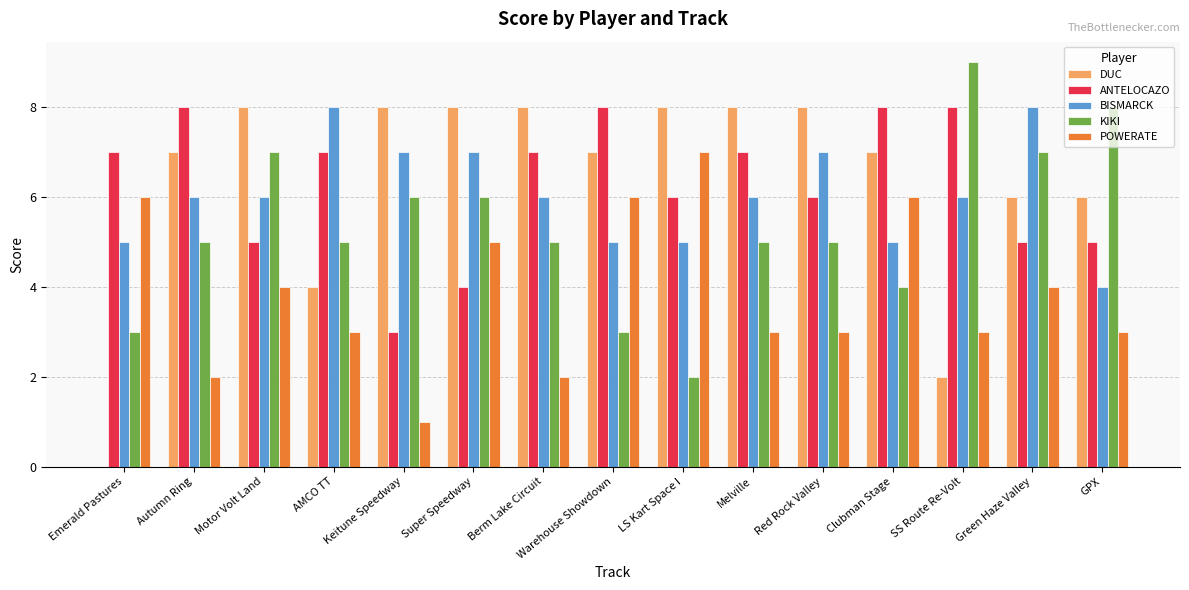

Reading right to left, extract all data points from this chart.

DUC: GPX=6	Green Haze Valley=6	SS Route Re-Volt=2	Clubman Stage=7	Red Rock Valley=8	Melville=8	LS Kart Space I=8	Warehouse Showdown=7	Berm Lake Circuit=8	Super Speedway=8	Keitune Speedway=8	AMCO TT=4	Motor Volt Land=8	Autumn Ring=7	Emerald Pastures=0
ANTELOCAZO: GPX=5	Green Haze Valley=5	SS Route Re-Volt=8	Clubman Stage=8	Red Rock Valley=6	Melville=7	LS Kart Space I=6	Warehouse Showdown=8	Berm Lake Circuit=7	Super Speedway=4	Keitune Speedway=3	AMCO TT=7	Motor Volt Land=5	Autumn Ring=8	Emerald Pastures=7
BISMARCK: GPX=4	Green Haze Valley=8	SS Route Re-Volt=6	Clubman Stage=5	Red Rock Valley=7	Melville=6	LS Kart Space I=5	Warehouse Showdown=5	Berm Lake Circuit=6	Super Speedway=7	Keitune Speedway=7	AMCO TT=8	Motor Volt Land=6	Autumn Ring=6	Emerald Pastures=5
KIKI: GPX=8	Green Haze Valley=7	SS Route Re-Volt=9	Clubman Stage=4	Red Rock Valley=5	Melville=5	LS Kart Space I=2	Warehouse Showdown=3	Berm Lake Circuit=5	Super Speedway=6	Keitune Speedway=6	AMCO TT=5	Motor Volt Land=7	Autumn Ring=5	Emerald Pastures=3
POWERATE: GPX=3	Green Haze Valley=4	SS Route Re-Volt=3	Clubman Stage=6	Red Rock Valley=3	Melville=3	LS Kart Space I=7	Warehouse Showdown=6	Berm Lake Circuit=2	Super Speedway=5	Keitune Speedway=1	AMCO TT=3	Motor Volt Land=4	Autumn Ring=2	Emerald Pastures=6